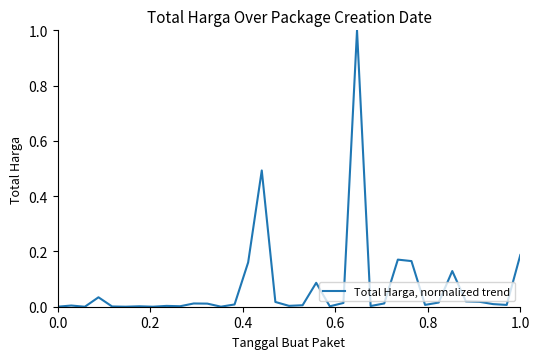

What is the greatest value displayed?

1.0